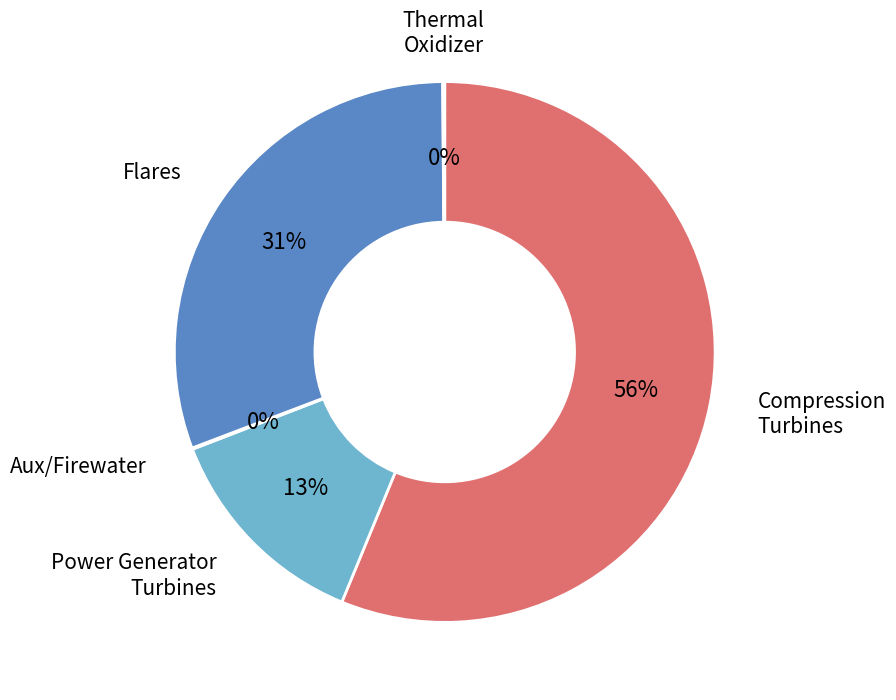

To the nearest percent, what is the average slice percentage?

20%